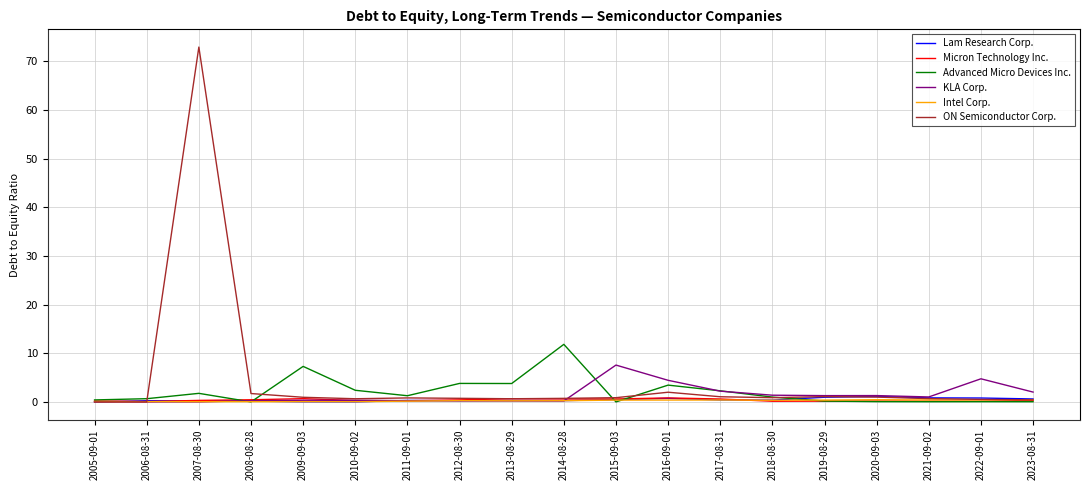

Is this an area chart (filled region under the line)?

No